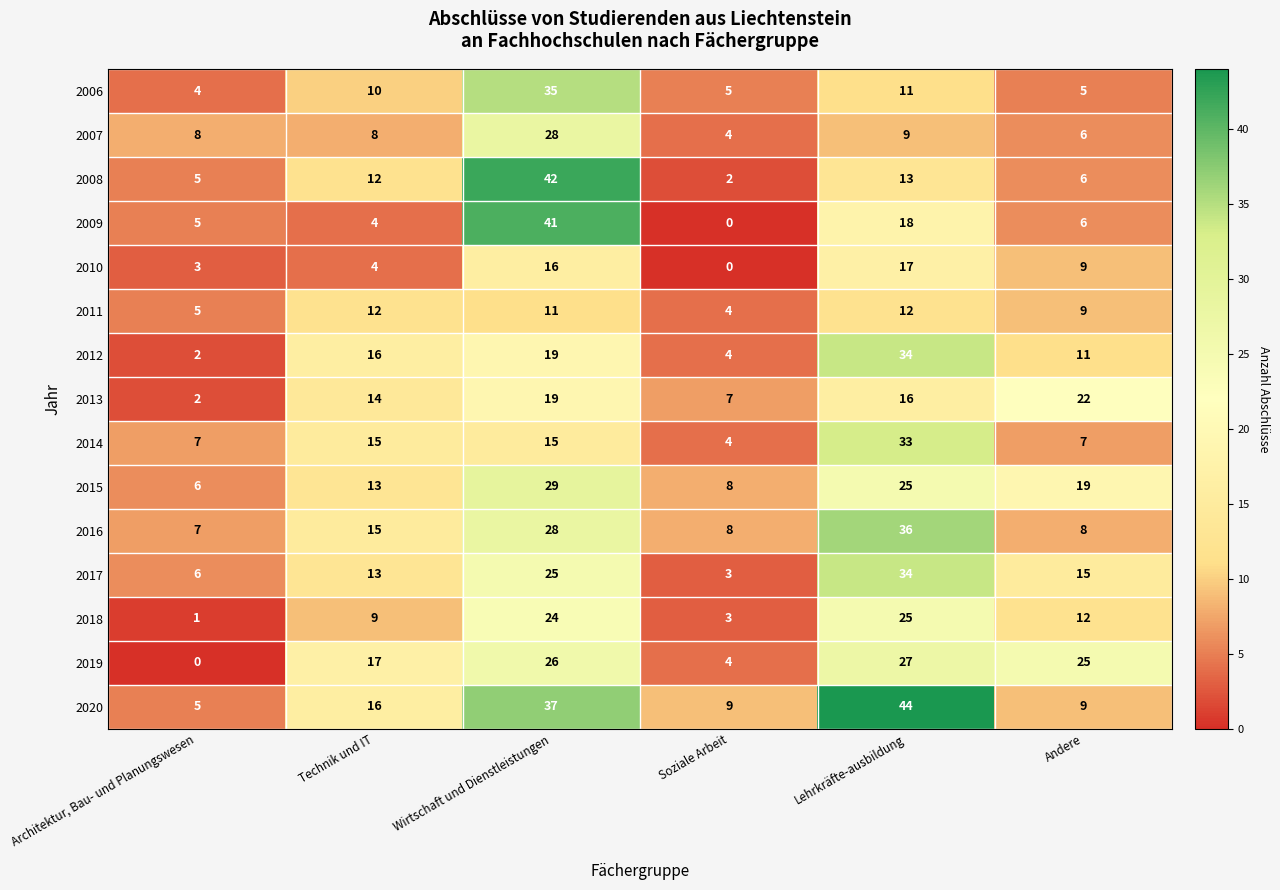

Is it true that 2017 equals 25 at Wirtschaft und Dienstleistungen?

True